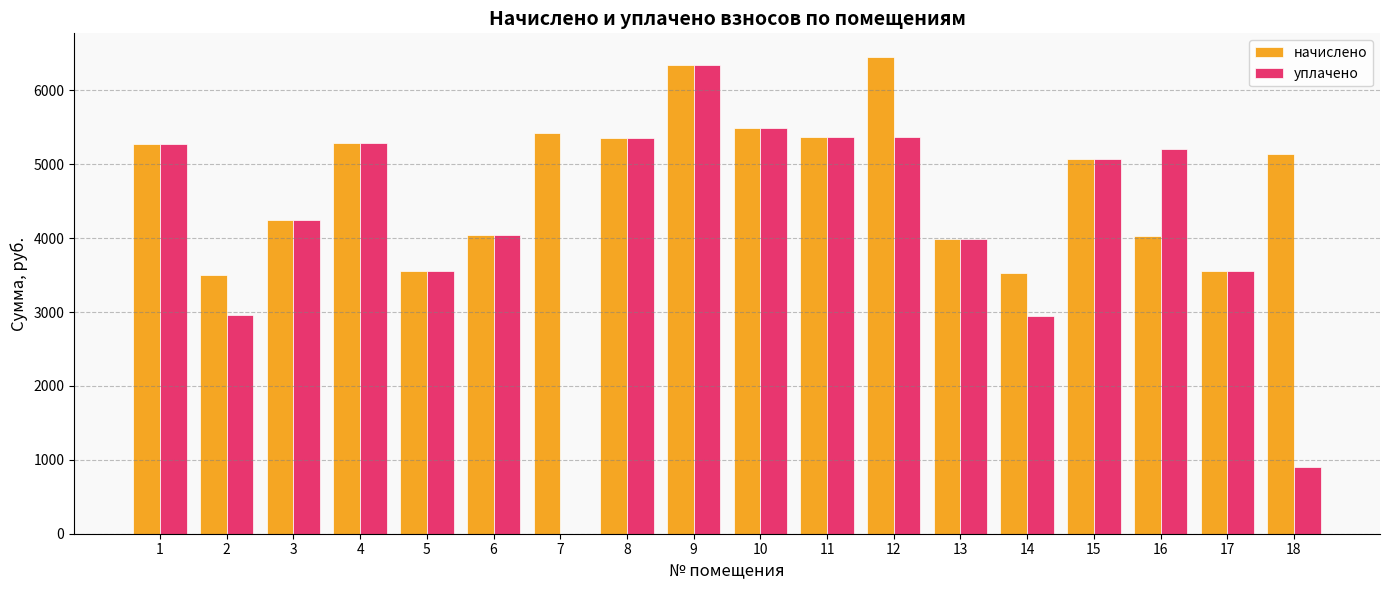

At which category is the sum across all series the highest?

9